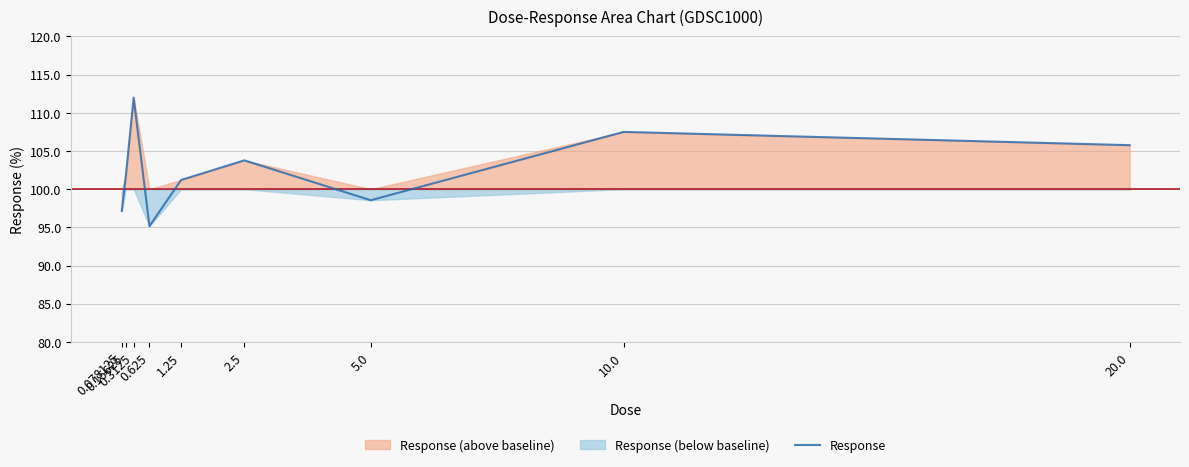

Reading right to left, transcribe all the data shown in this chart.

105.8	107.5	98.5	103.8	101.2	95.2	112.0	101.6	97.1